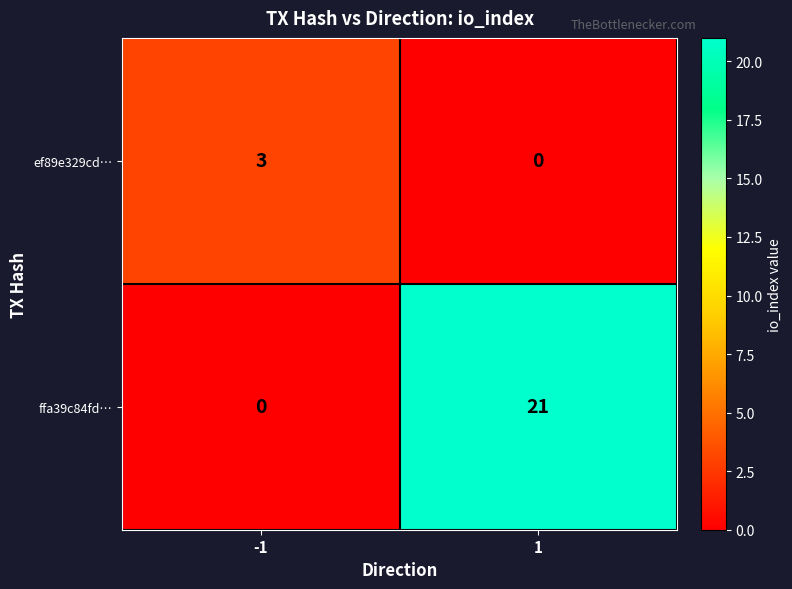

How many categories are shown in the chart?

2